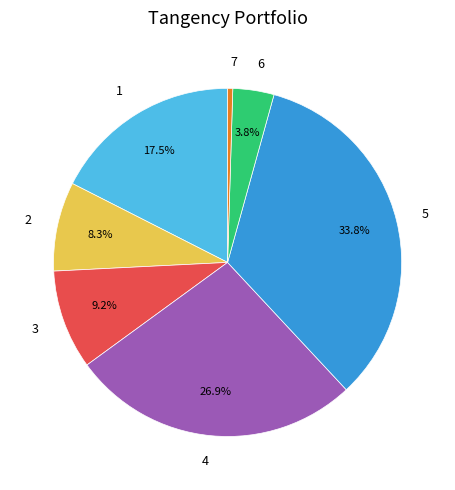

To the nearest percent, what is the difference between the largest and smallest slice percentages?

33%